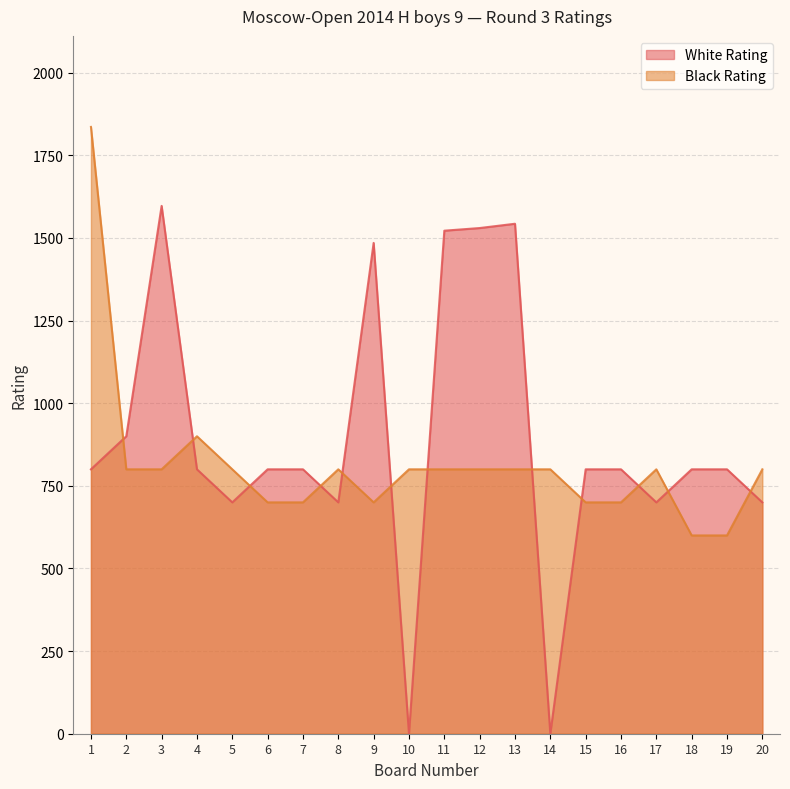

What is the total value across all series at 20?

1500